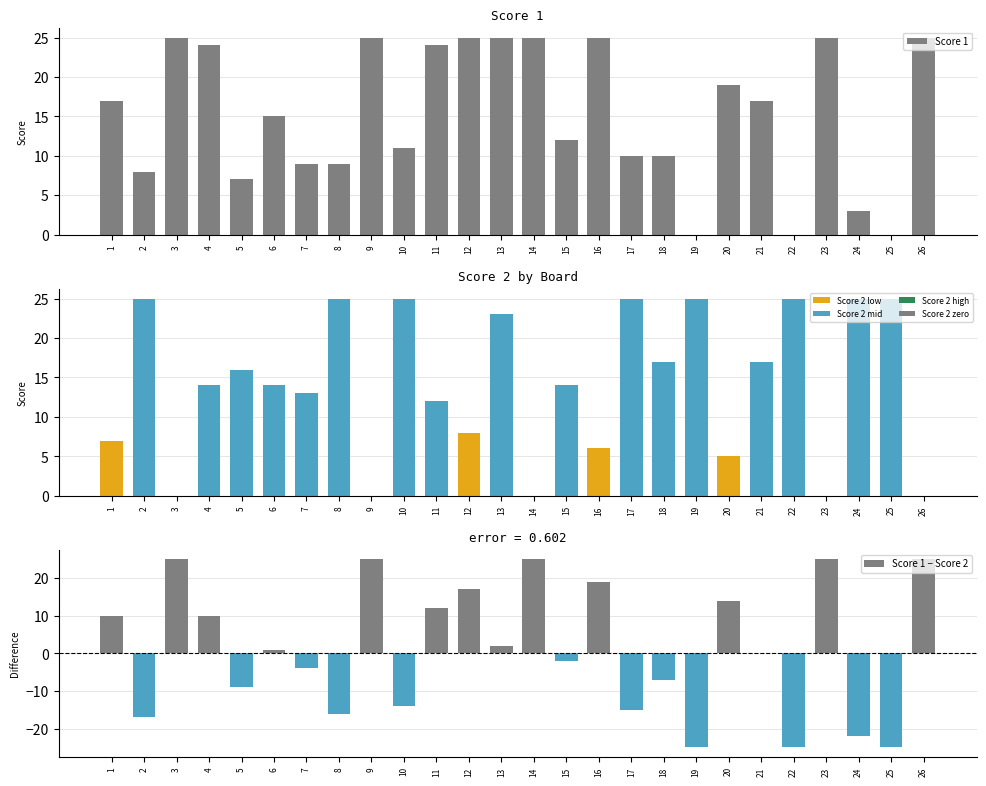

How many values in the Score 2 series are below 14?

11